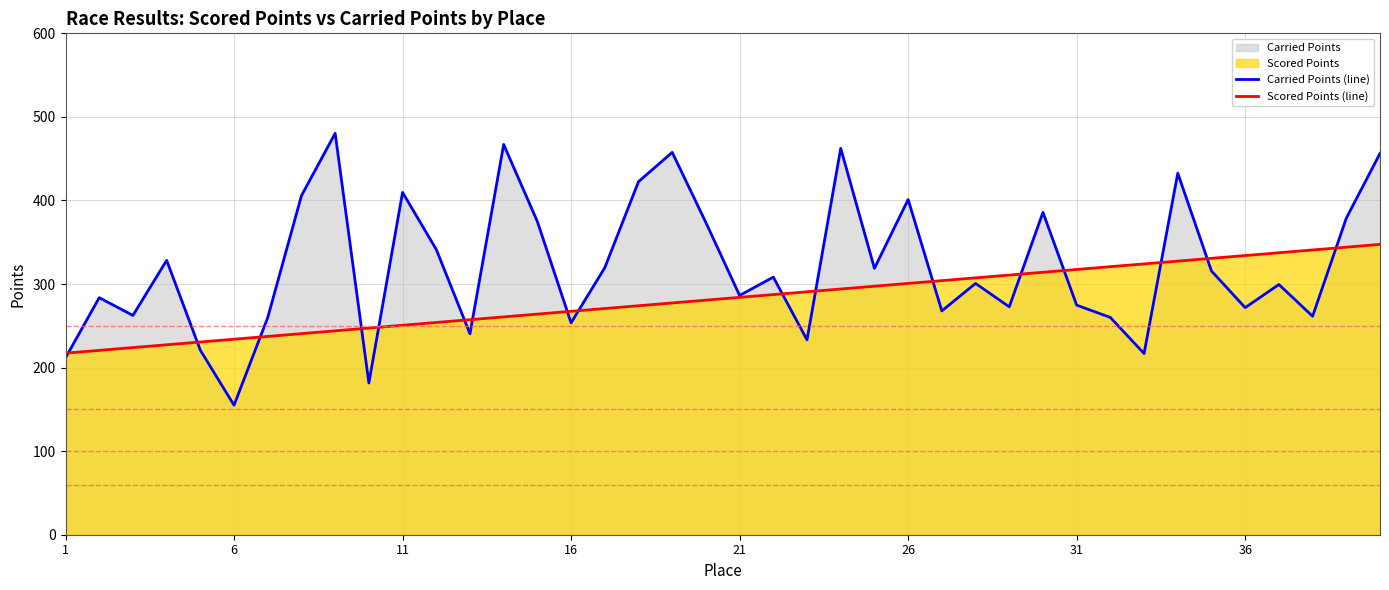

How many times do Scored Points (line) and Carried Points (line) cross each other?

17